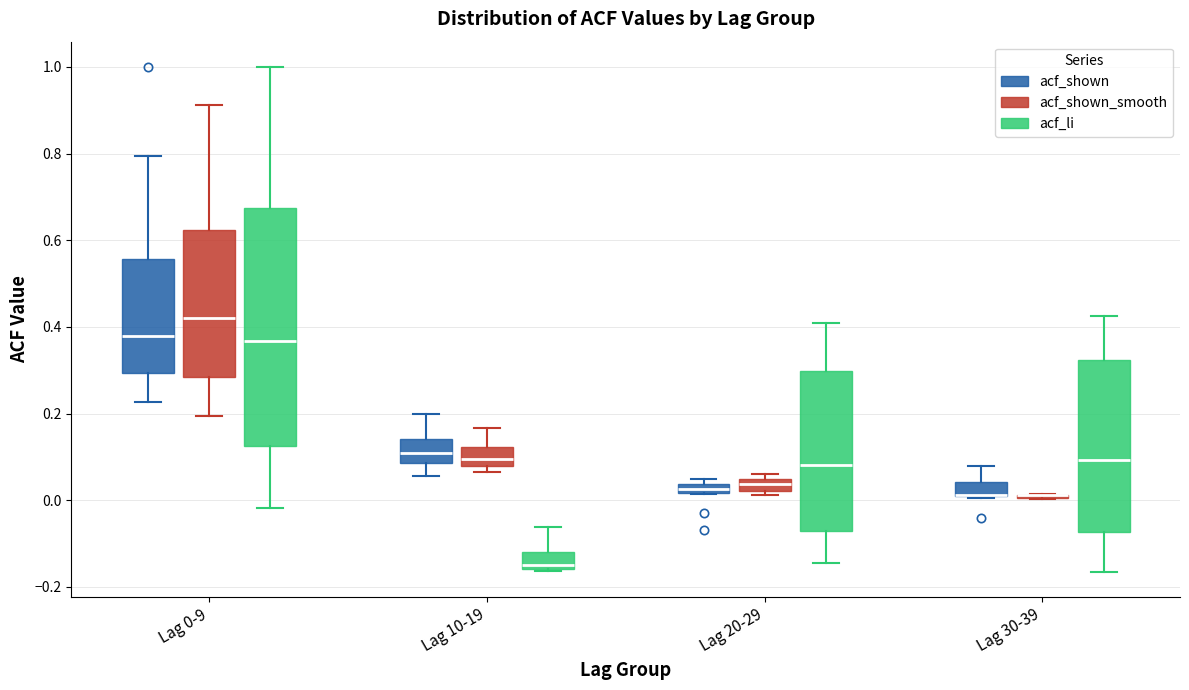

Which box is the tallest, from its lower edge to its upper edge?

Lag 0-9 (acf_li)